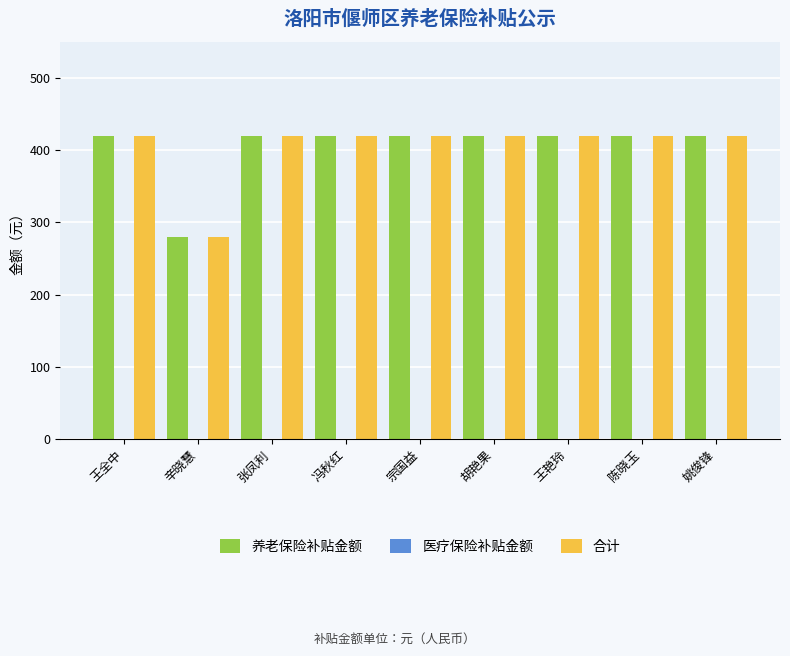

What is the total value across all series at 张凤利?

840